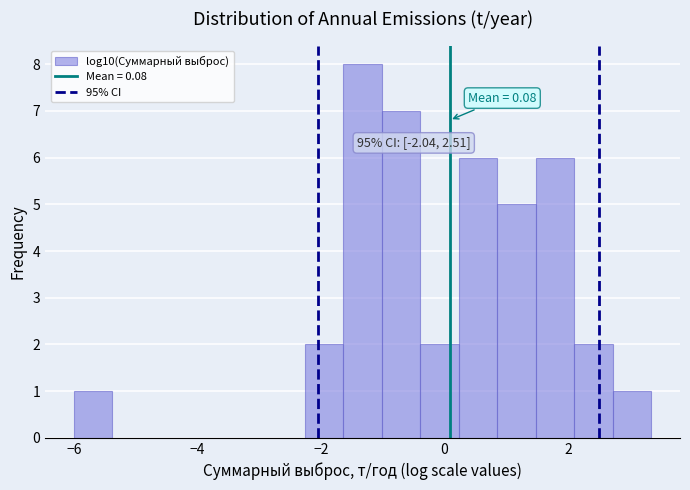

Around what value on the x-axis is the tallest bar? Give the approximate position of its centre, as read against the axis.

-1.4